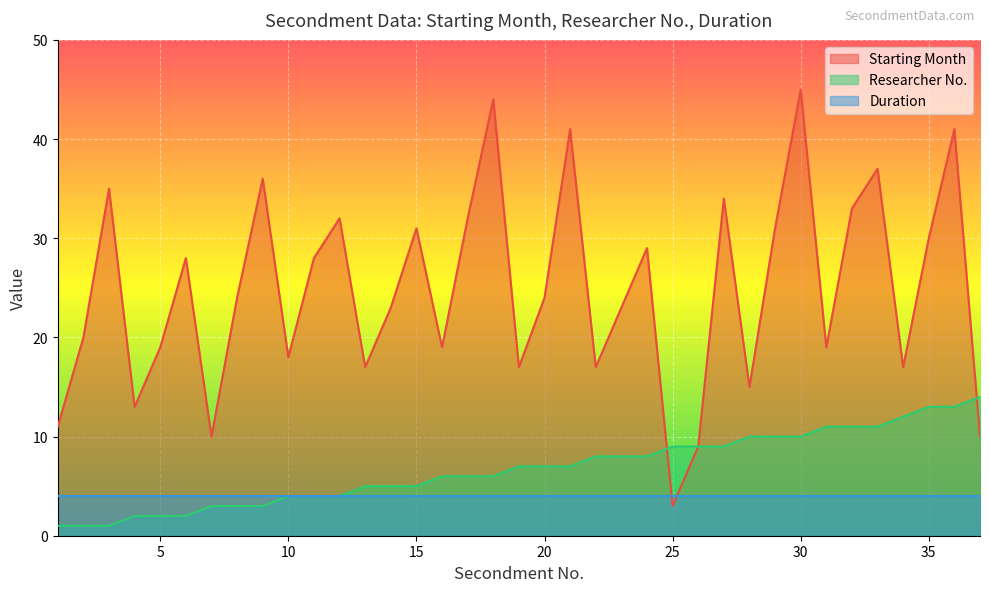

At 35, list the series in order from smallest to largest.

Duration, Researcher No., Starting Month